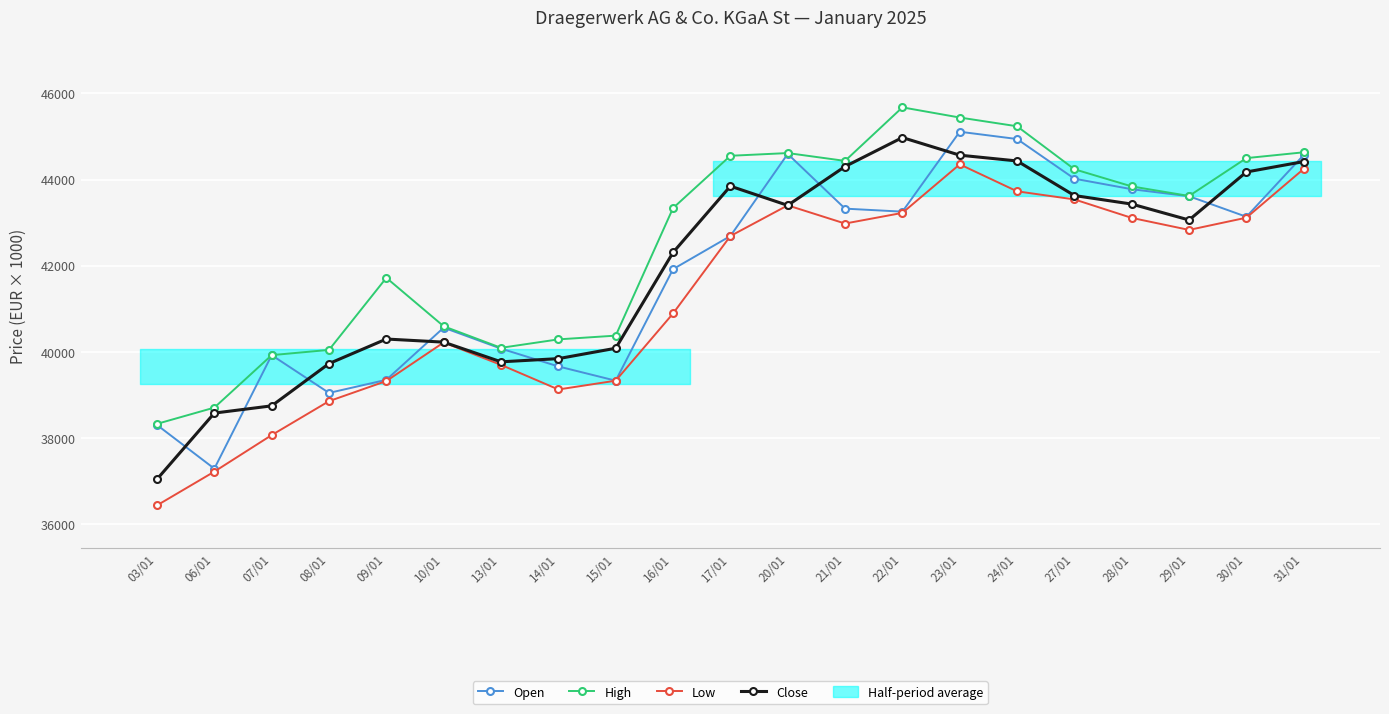

What is the value of the Low point at the 2nd from the left?

37220